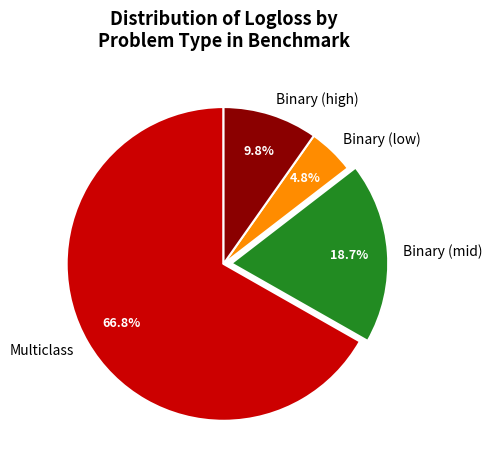

Which slice is the smallest?

Binary (low)